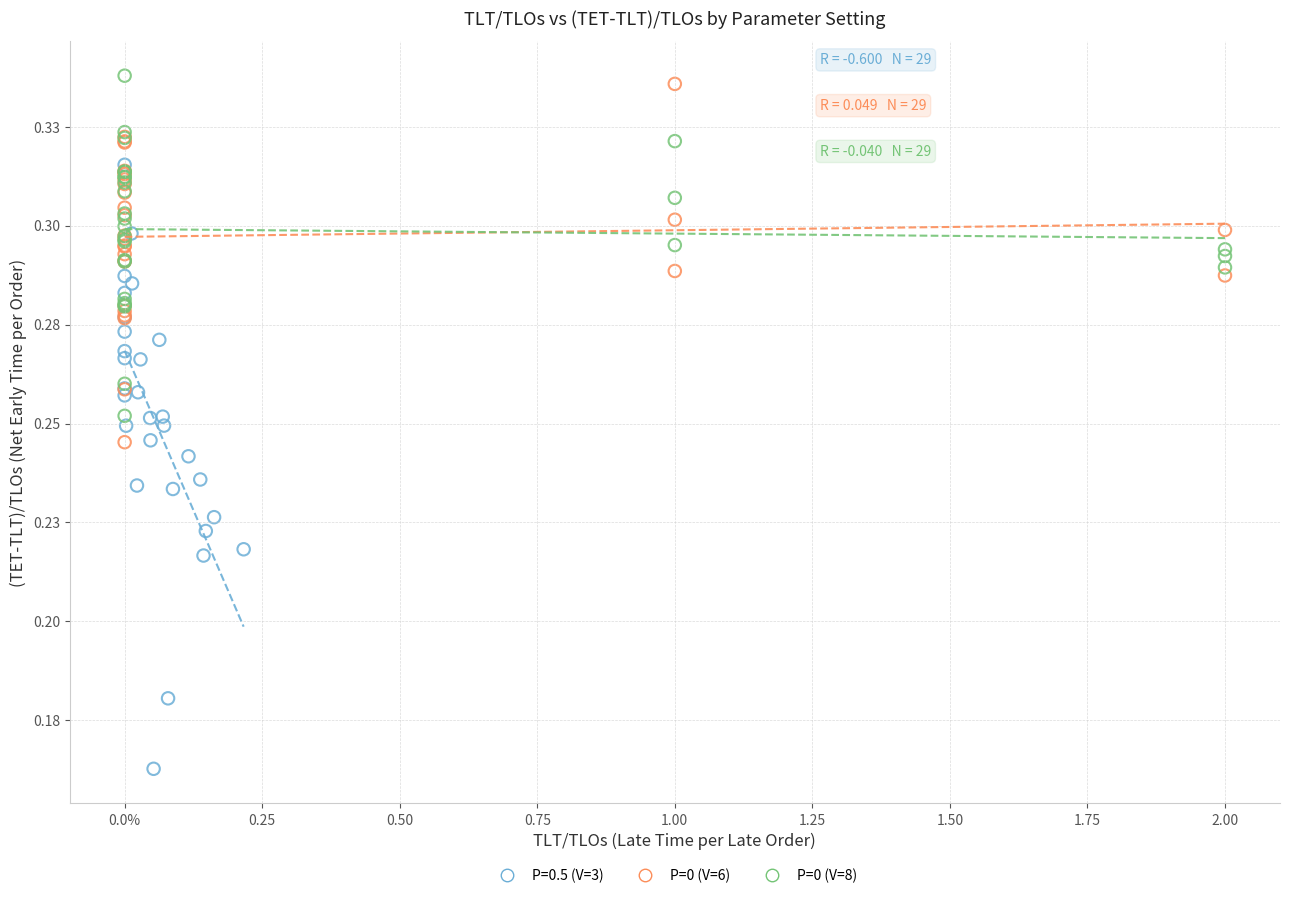

What are all the series names shown in the legend?

P=0.5 (V=3), P=0 (V=6), P=0 (V=8)